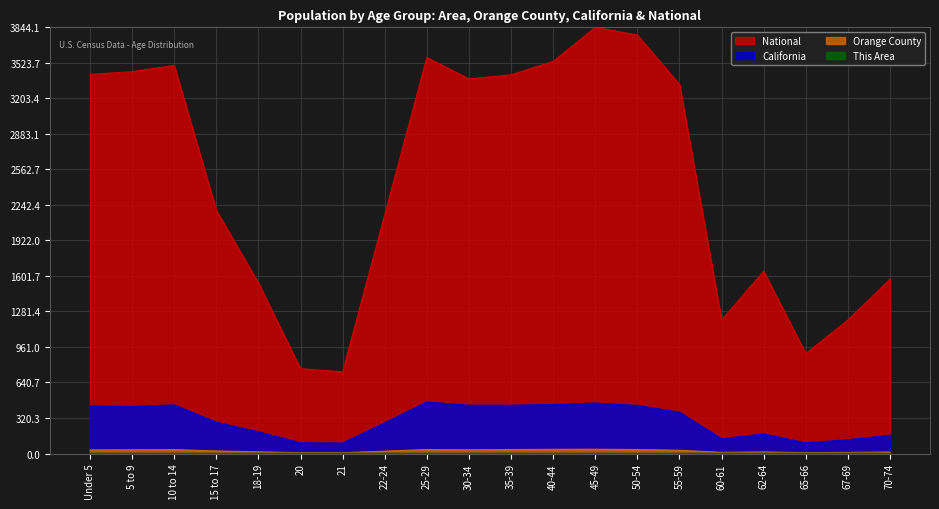

At which category is the sum across all series the highest?

45-49